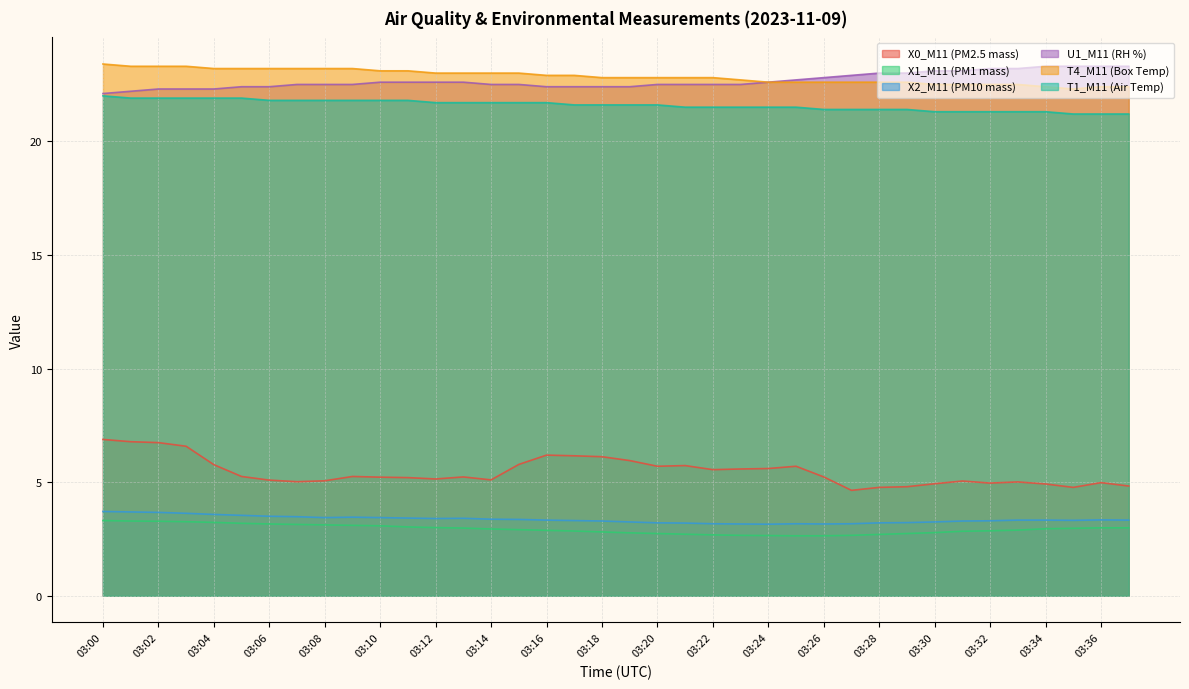

What is the value of the U1_M11 (RH %) point at the 30th from the left?

23.0